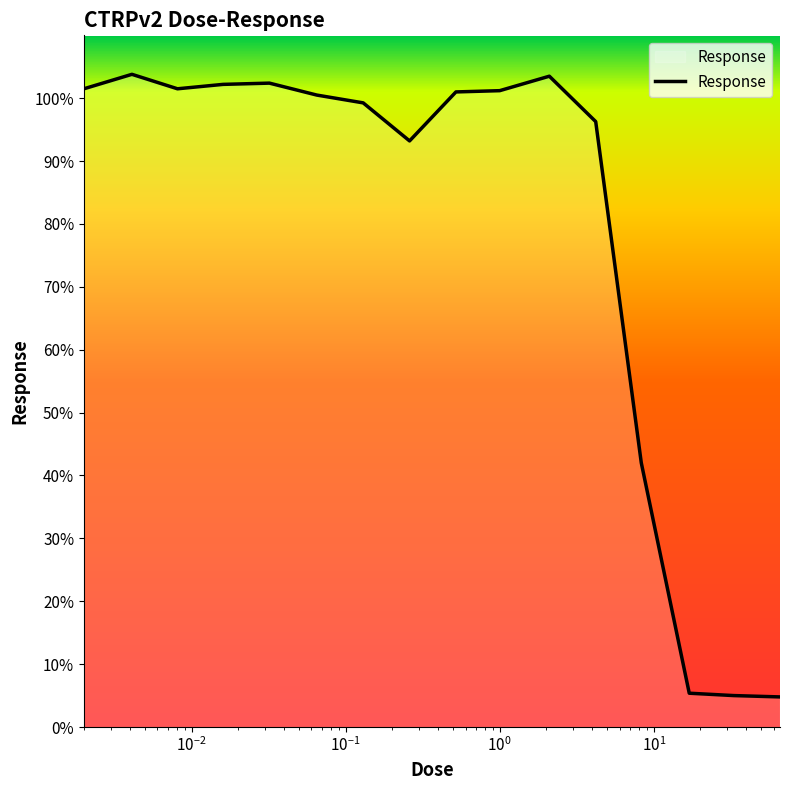

True or false: the data has more than 1 interior local peaks.

True